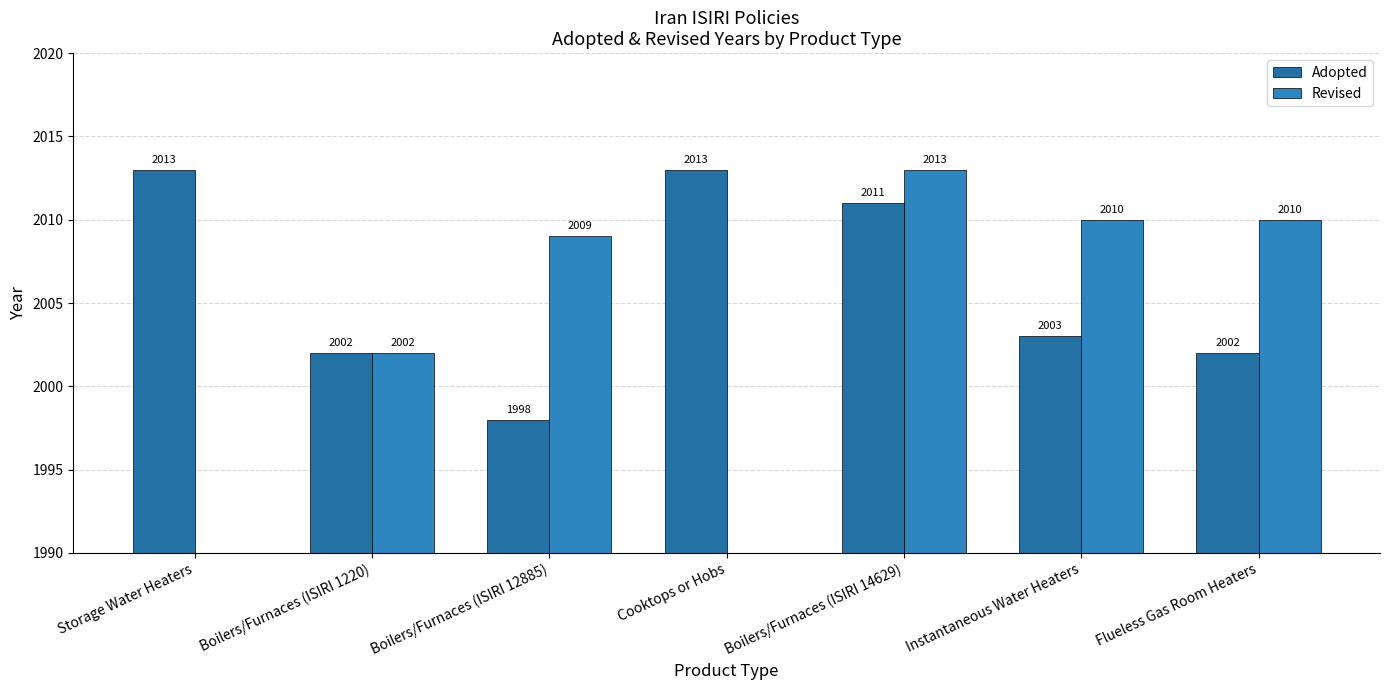

Rank the series by their maximum value, from lowest to highest.

Adopted, Revised